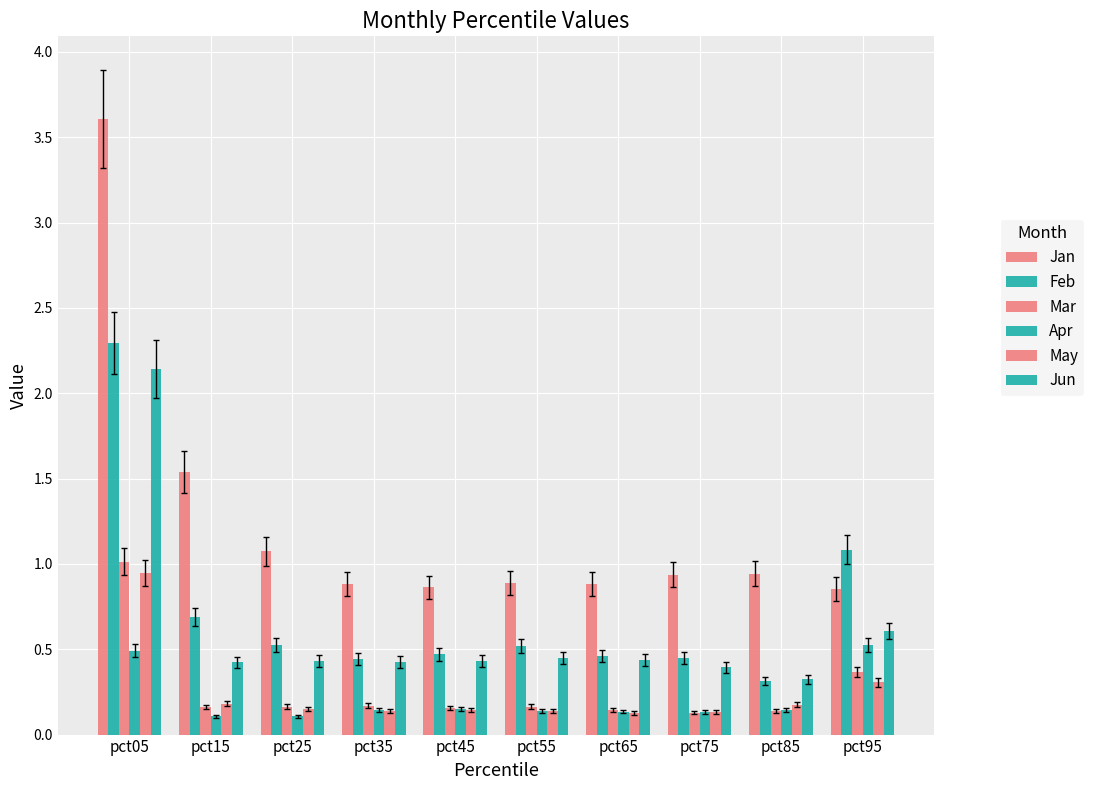

Reading left to right, transcribe all the data shown in this chart.

Jan: 3.6	1.5	1.1	0.9	0.9	0.9	0.9	0.9	0.9	0.9
Feb: 2.3	0.7	0.5	0.4	0.5	0.5	0.5	0.4	0.3	1.1
Mar: 1.0	0.2	0.2	0.2	0.2	0.2	0.1	0.1	0.1	0.4
Apr: 0.5	0.1	0.1	0.1	0.1	0.1	0.1	0.1	0.1	0.5
May: 0.9	0.2	0.1	0.1	0.1	0.1	0.1	0.1	0.2	0.3
Jun: 2.1	0.4	0.4	0.4	0.4	0.5	0.4	0.4	0.3	0.6